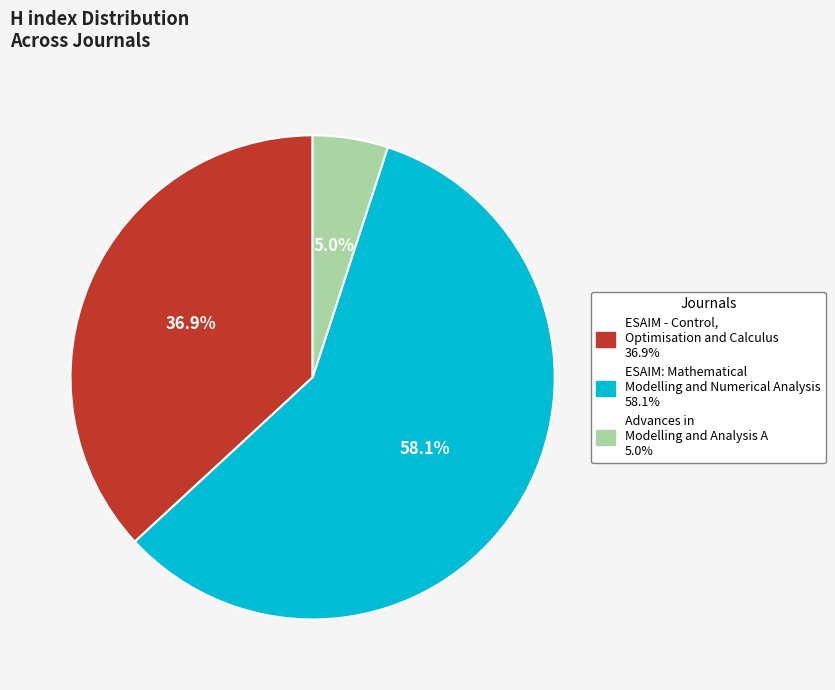

True or false: ESAIM: Mathematical Modelling and Numerical Analysis accounts for 52% of the total.

False